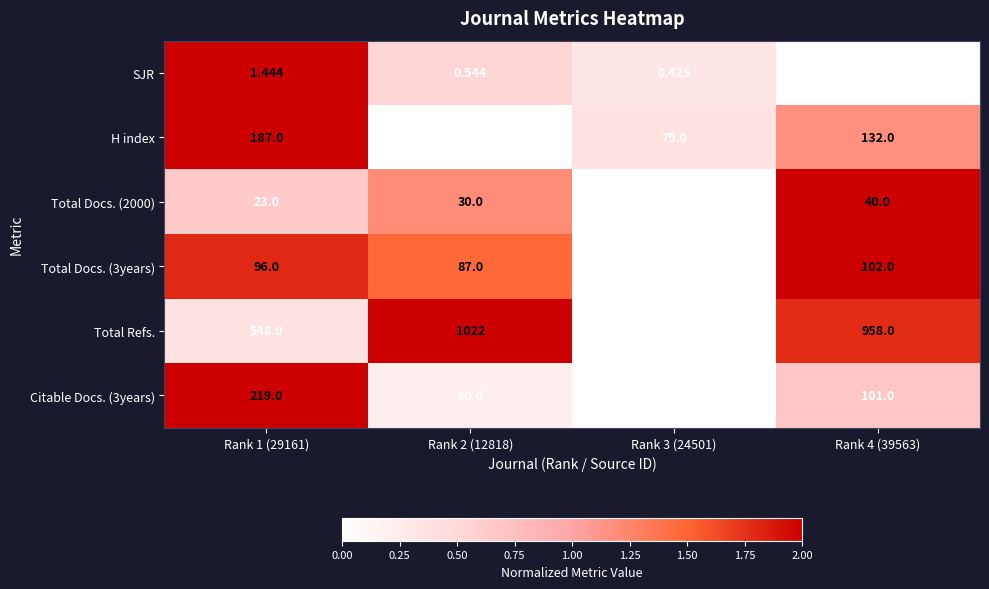

Which series changed the most between Rank 3 (24501) and Rank 4 (39563)?

Total Refs.